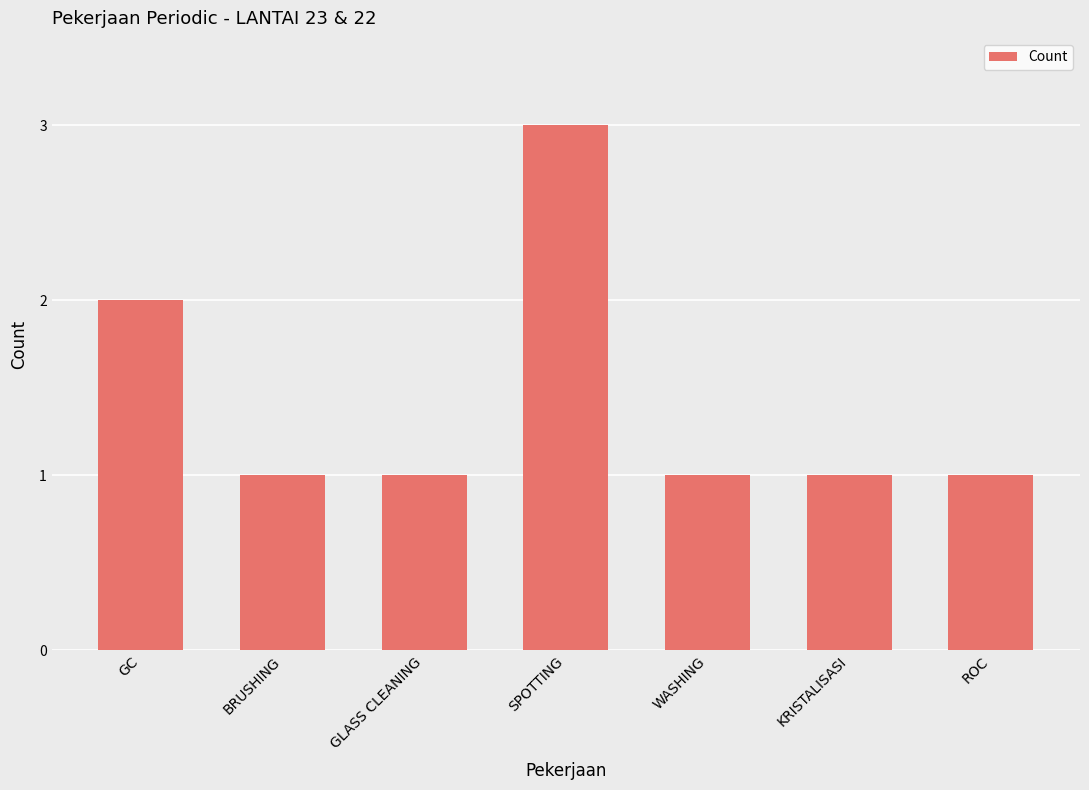

What is the value of the 7th bar from the left?

1